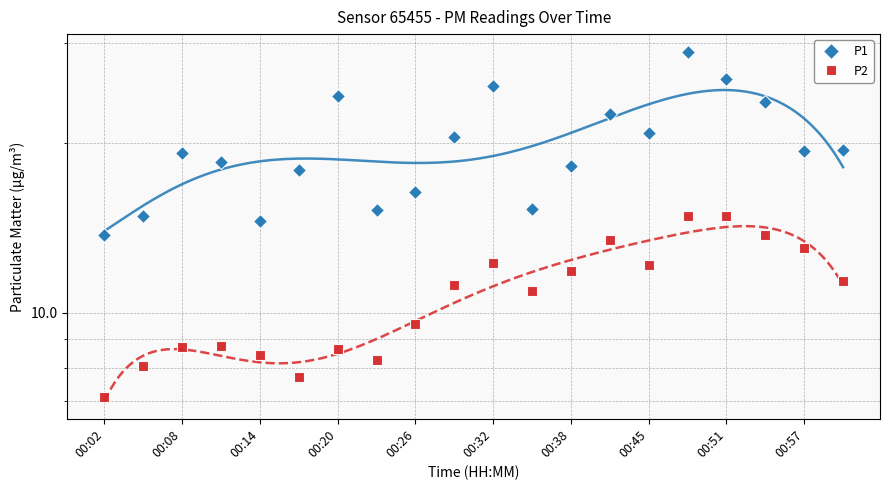

Does the chart have visible grid lines?

Yes